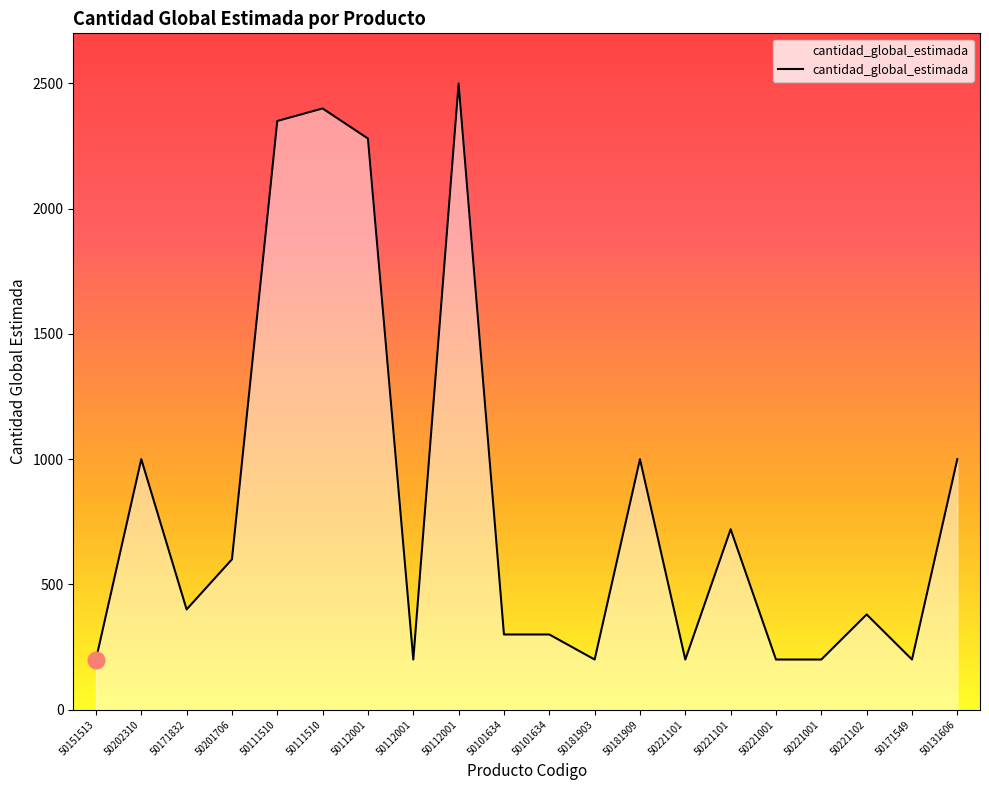

Is this an area chart (filled region under the line)?

Yes